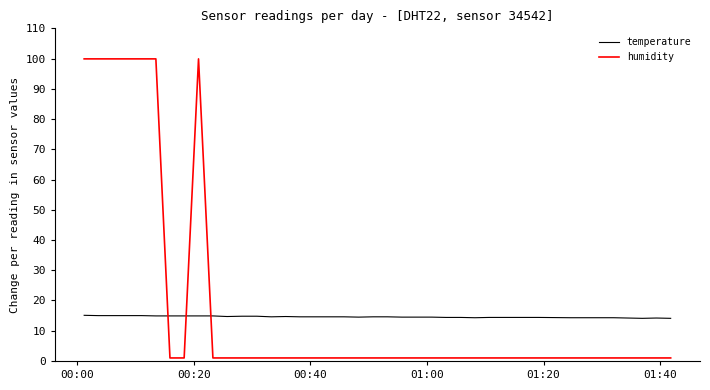

True or false: temperature and humidity cross at least once.

True